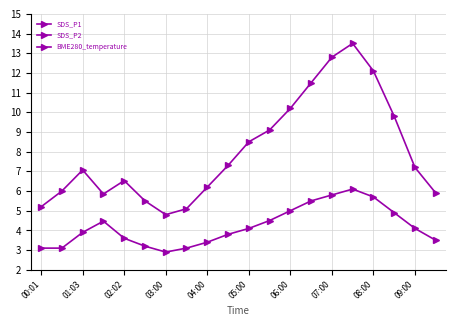

Between 07:00 and 16, which series saw the biggest shift?

SDS_P1